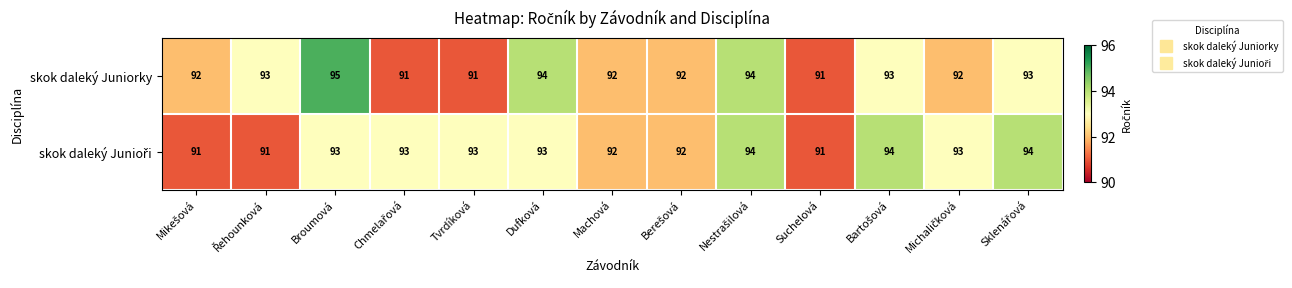

What is the sum of all skok daleký Juniorky values?

1203